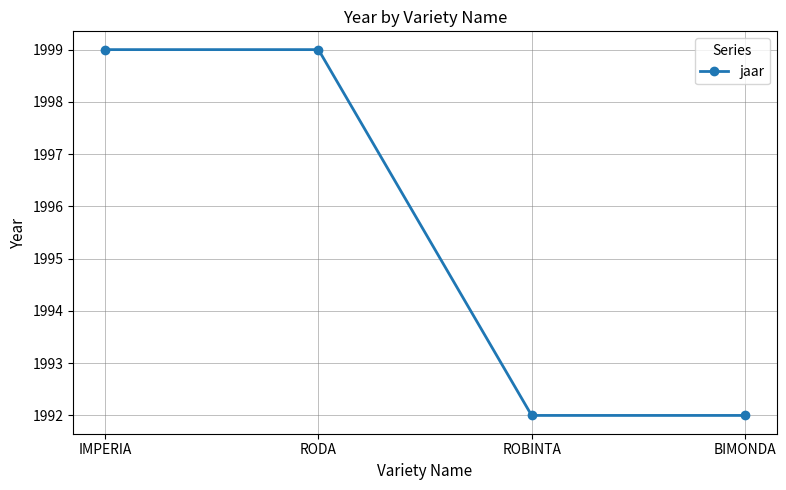

What is the sum of the values at BIMONDA and IMPERIA?

3991